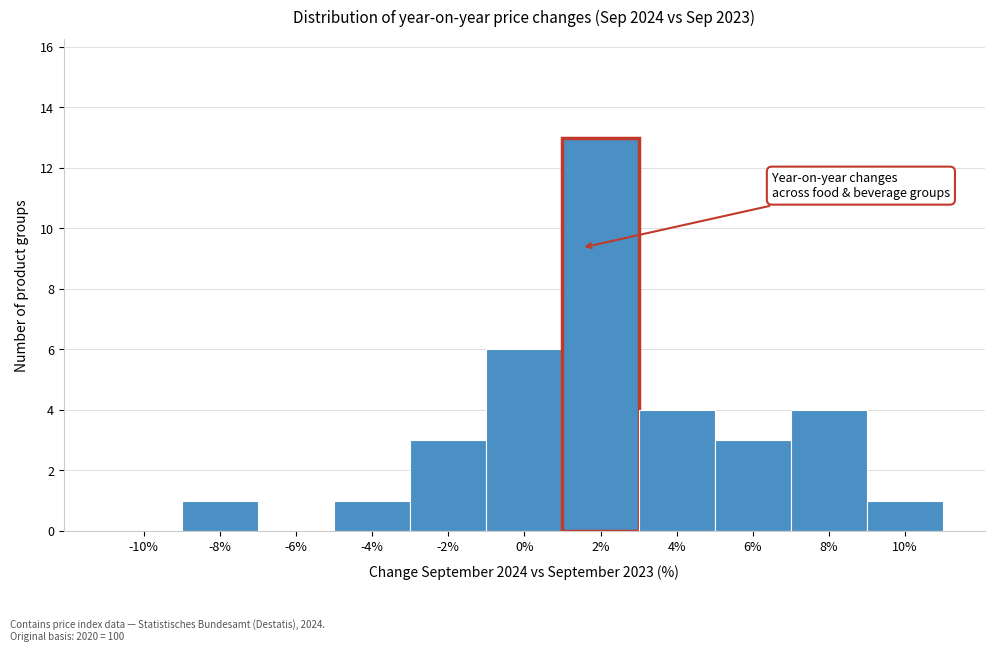

Reading left to right, what are all the values shown in this chart?

-10%=0	-8%=1	-6%=0	-4%=1	-2%=3	0%=6	2%=13	4%=4	6%=3	8%=4	10%=1